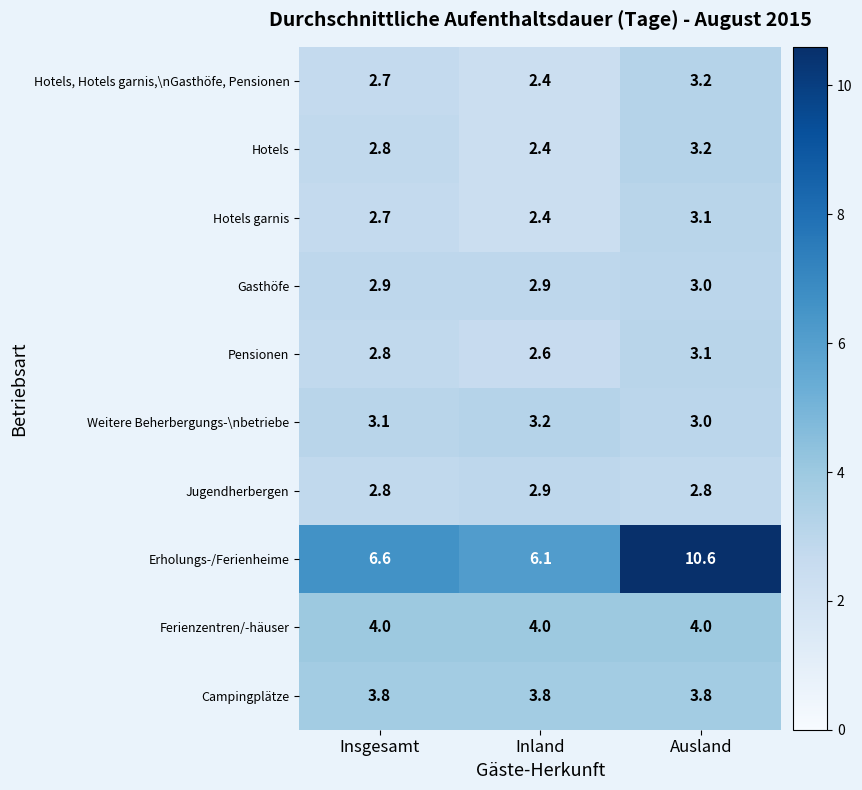

Which label corresponds to the smallest value in the chart?

Inland